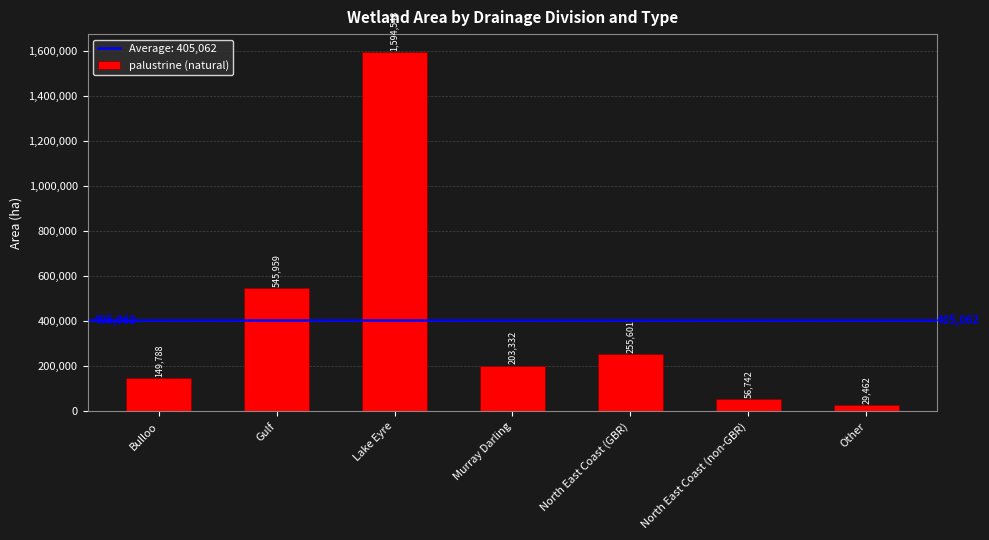

What is the greatest value displayed?

1594548